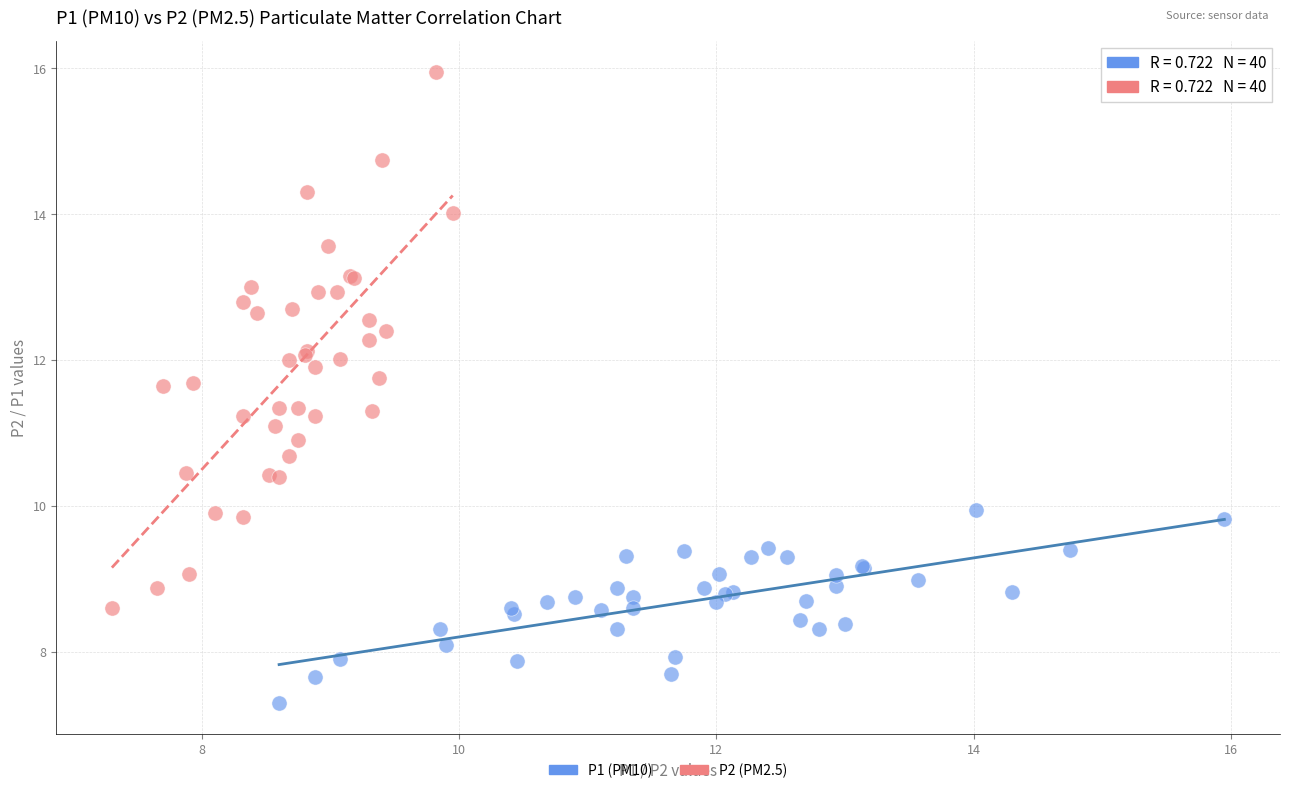

Which series has the widest spread of Y values?

P2 (PM2.5)